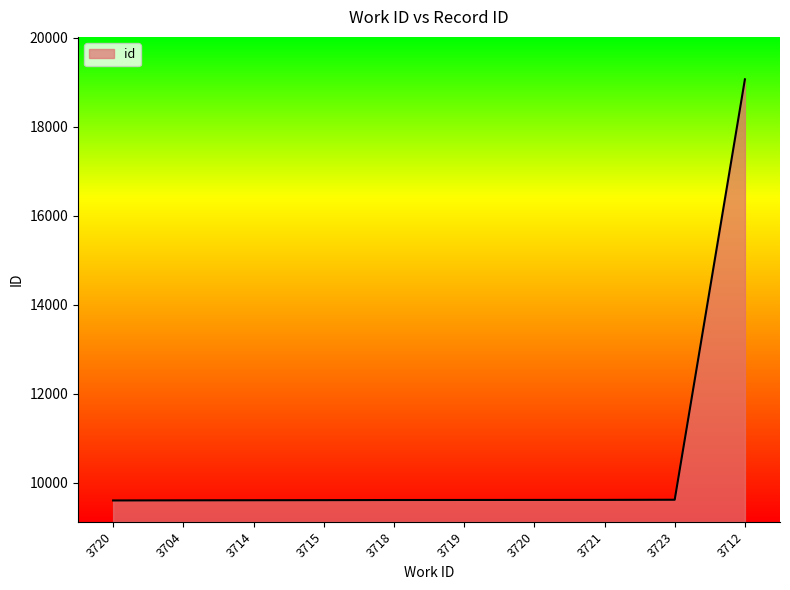

What is the ratio of the value at 3720 to the value at 3715?

1.0